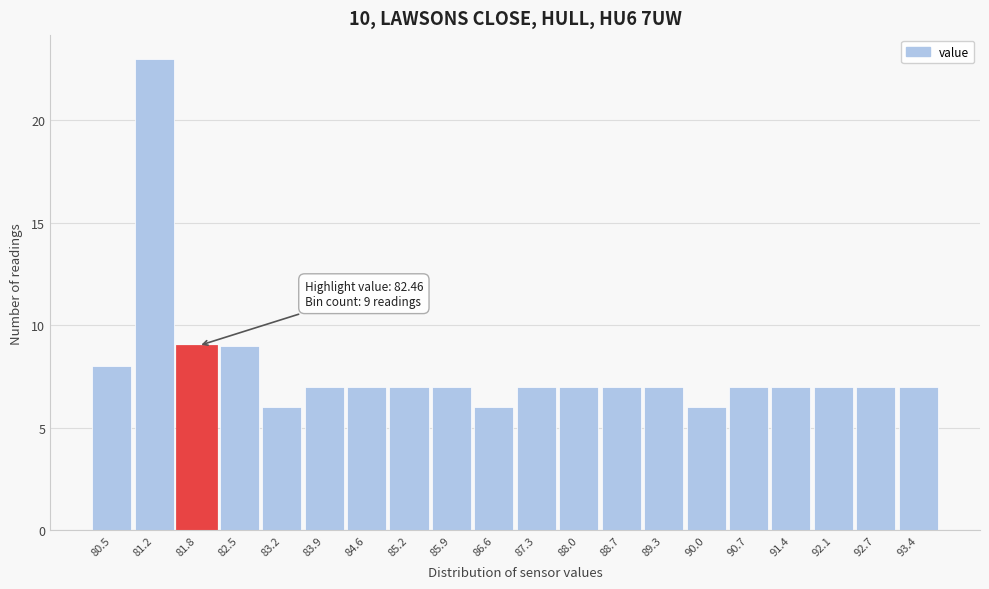

Reading right to left, transcribe all the data shown in this chart.

7	7	7	7	7	6	7	7	7	7	6	7	7	7	7	6	9	9	23	8